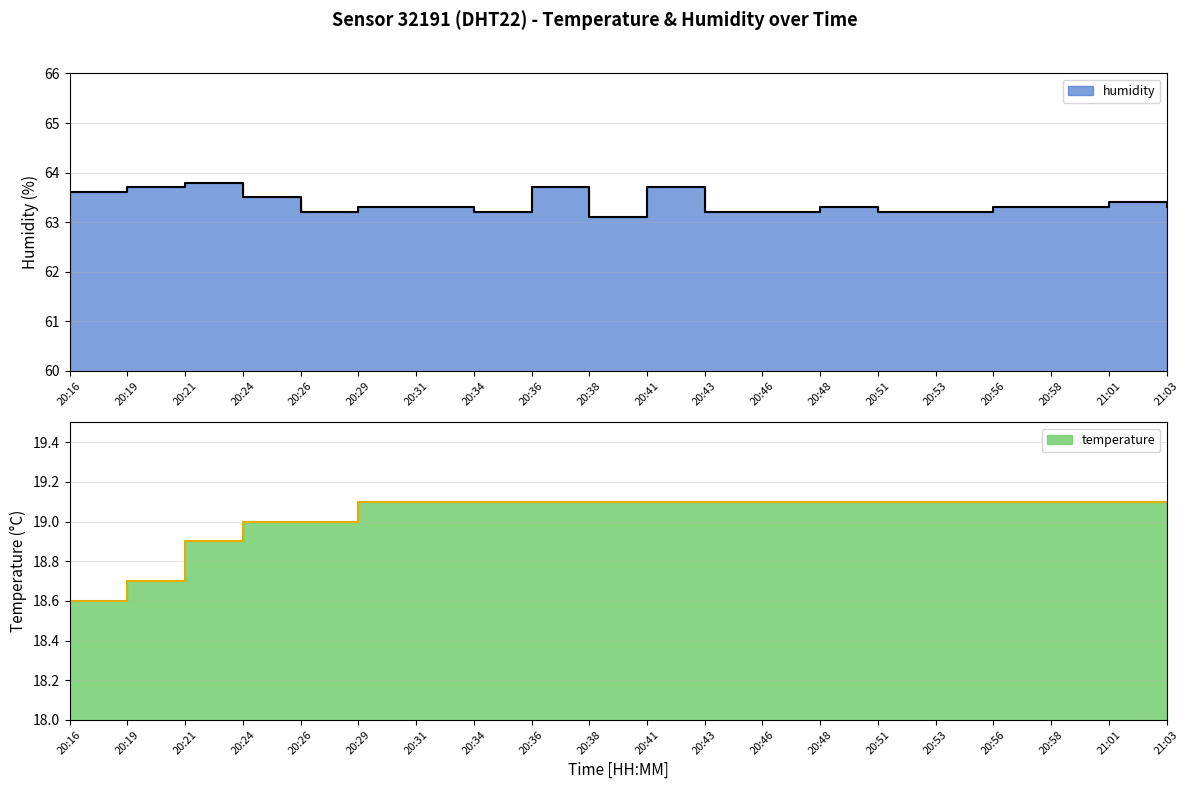

True or false: humidity and temperature intersect in this chart.

False